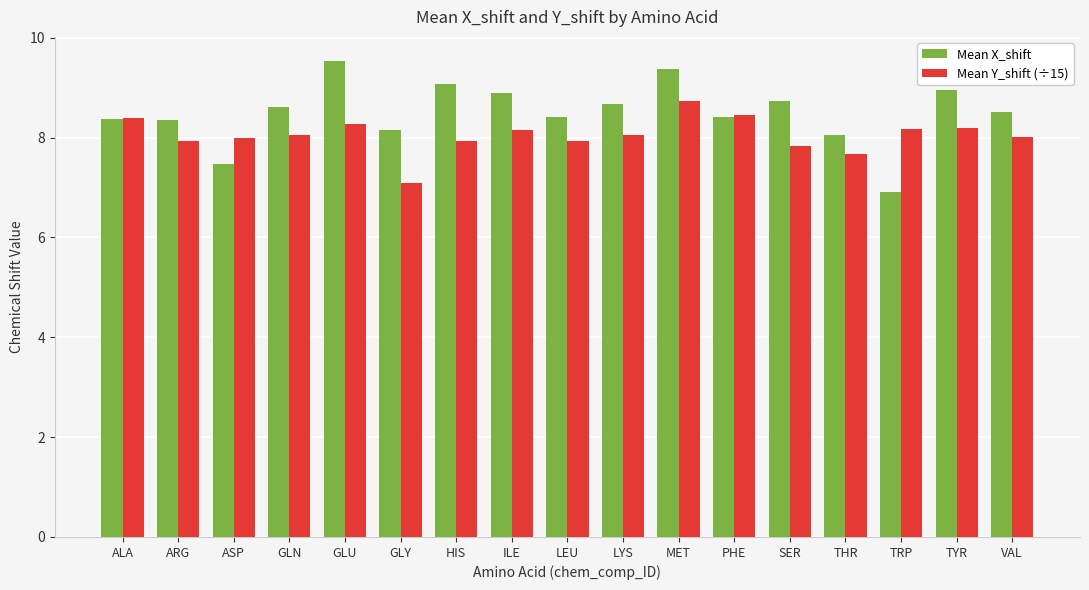

The Mean Y_shift (÷15) series shows 13.2 at HIS. True or false?

False